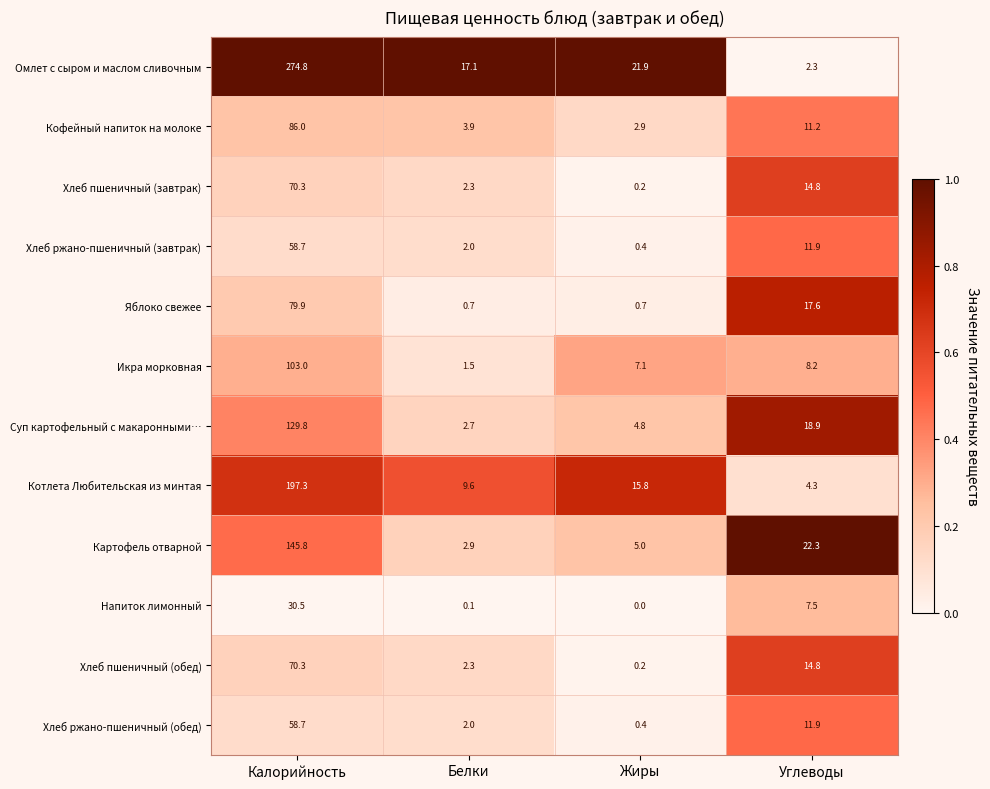

Which series has the largest total across all categories?

Омлет с сыром и маслом сливочным